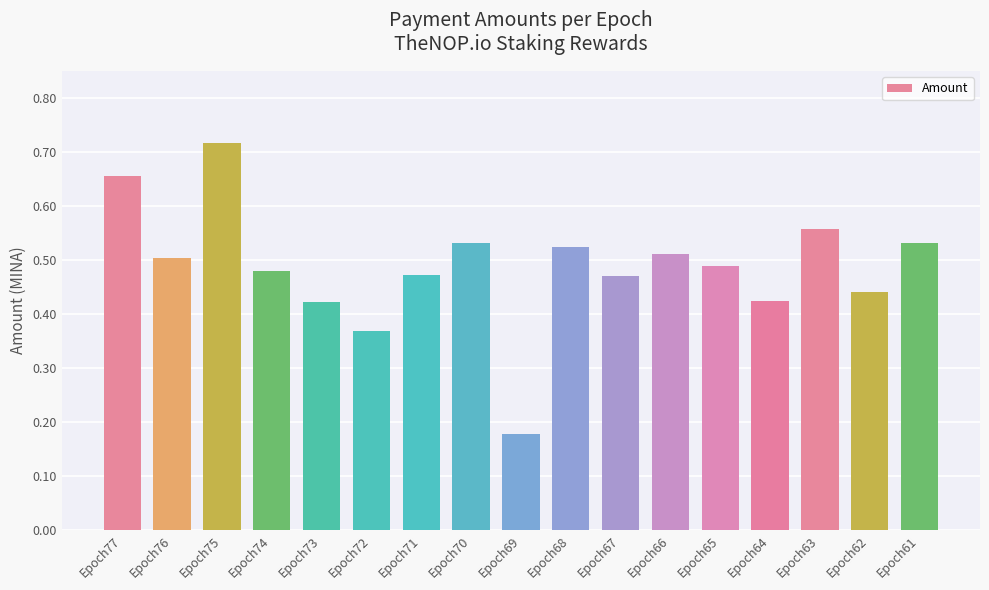

At which category does the chart reach its minimum across all series?

Epoch69